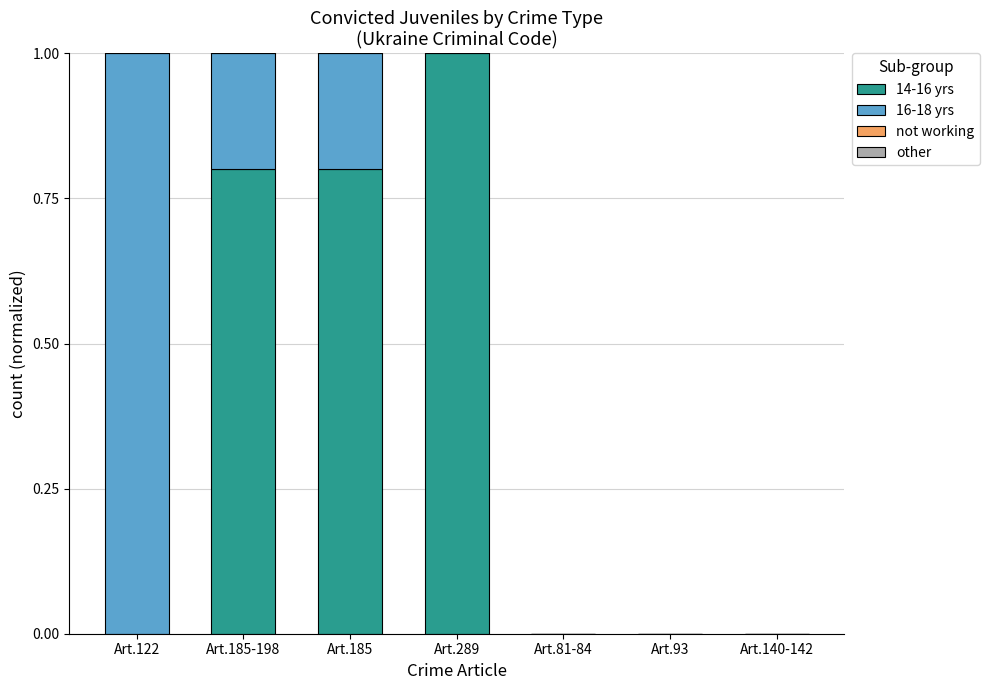

At Art.93, list the series in order from largest to smallest.

14-16 yrs, 16-18 yrs, not working, other